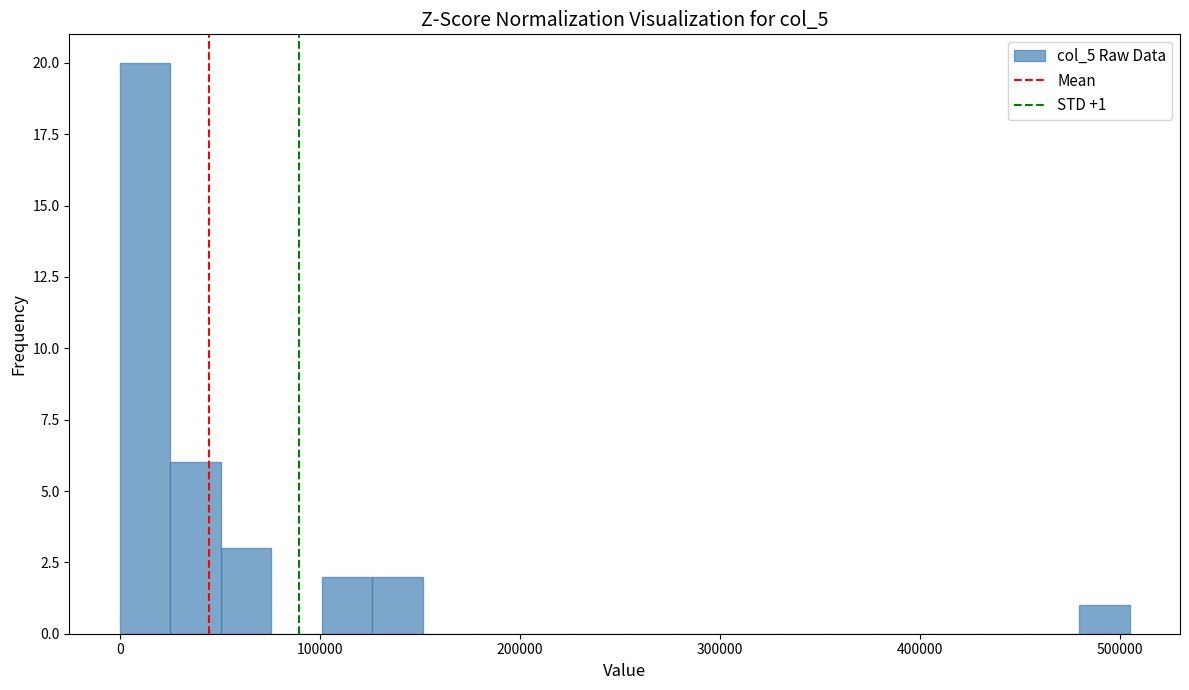

Read against the x-axis, roughly where is the centre of the tallest bar?

10000